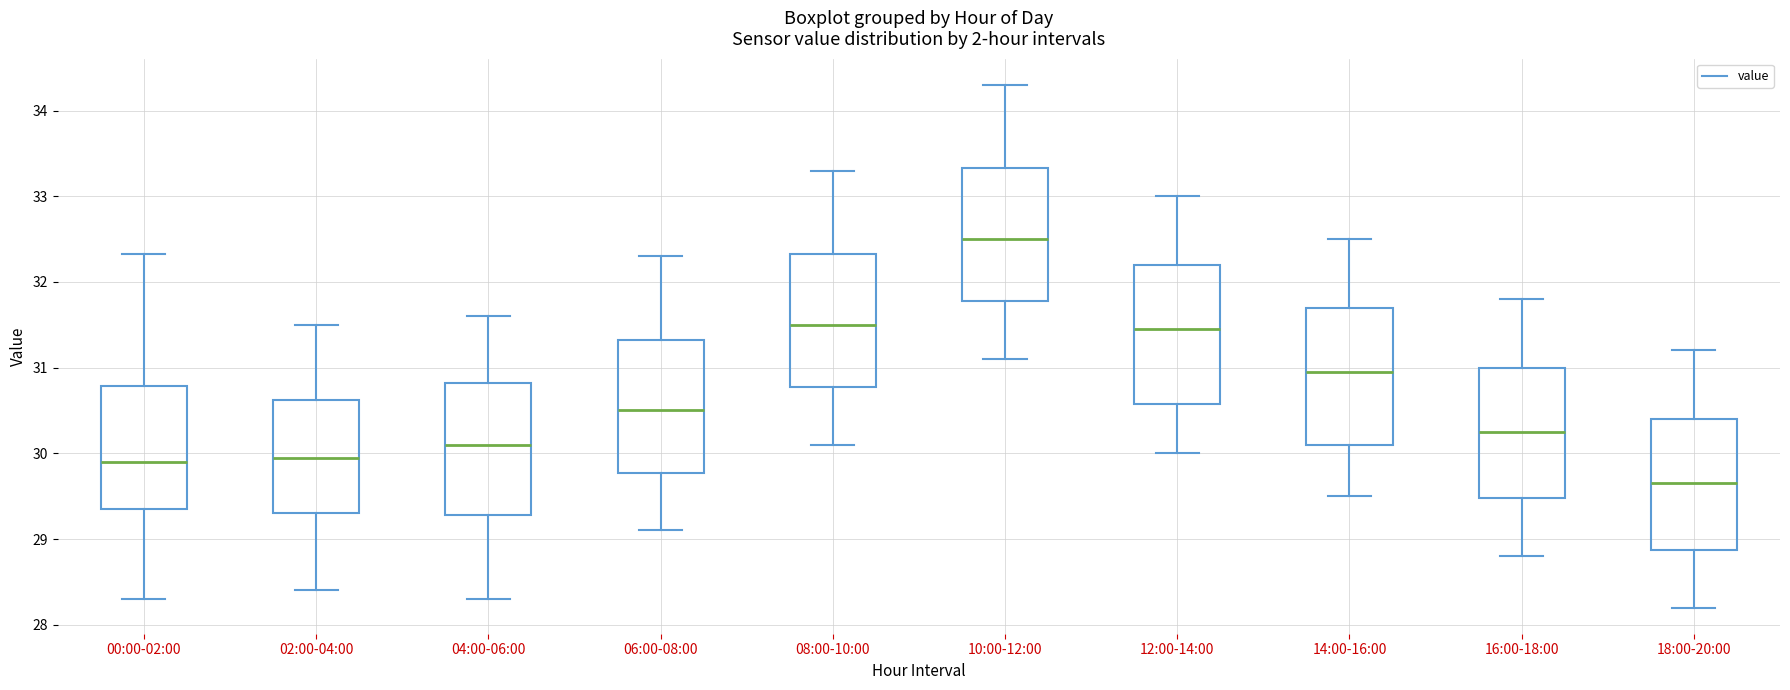

Which box has the lowest median line?

18:00-20:00